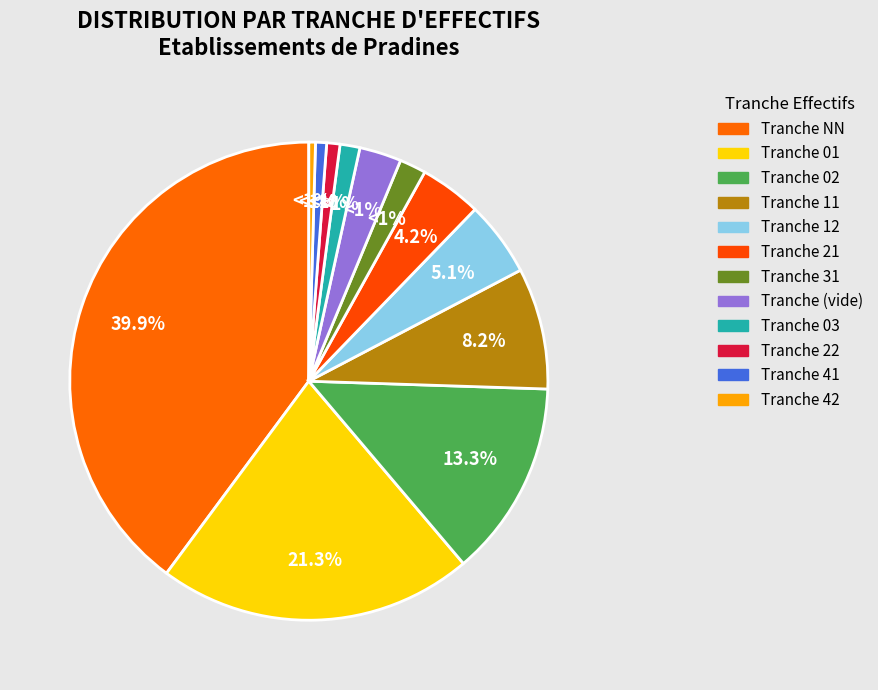

How much of the chart is everything except 12?

94.9%